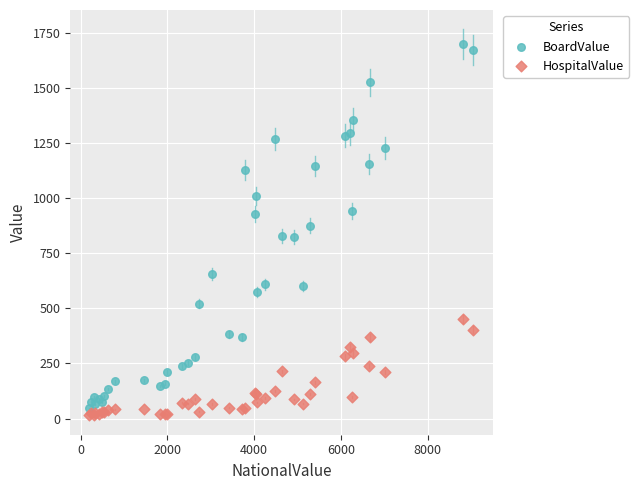

Which series has the largest Y range (max minus min)?

BoardValue